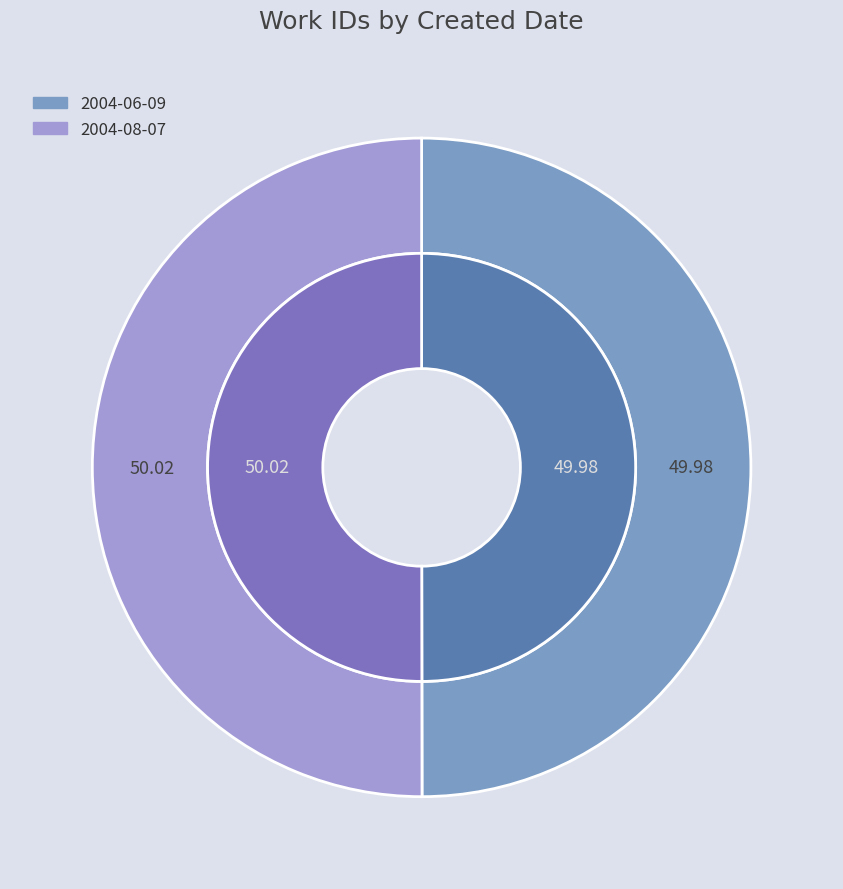

Count the number of slices in the pie.

2